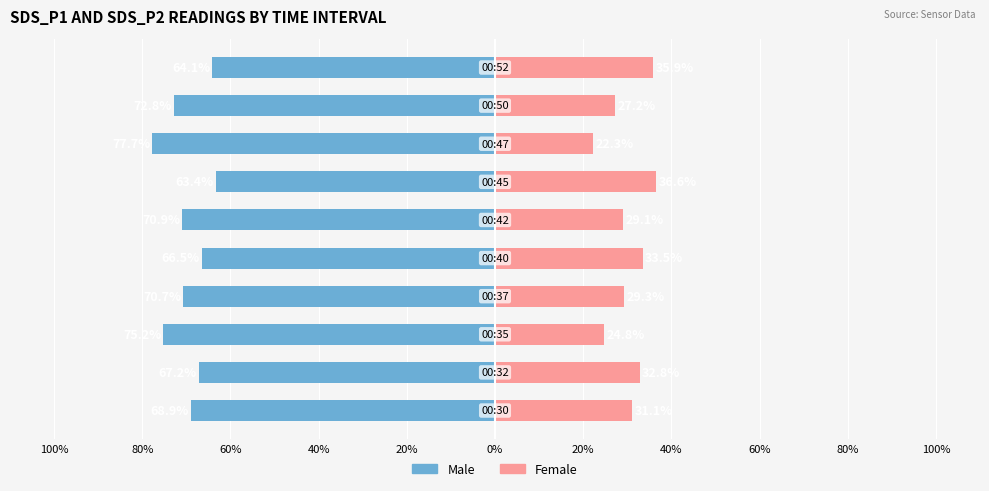

Are the bars horizontal?

Yes